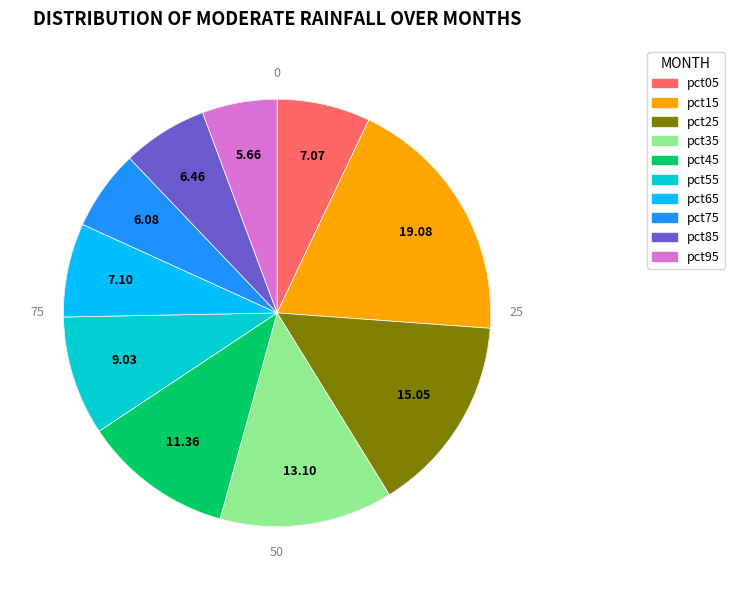

Rank the categories by value from lowest to highest.

pct95, pct75, pct85, pct05, pct65, pct55, pct45, pct35, pct25, pct15